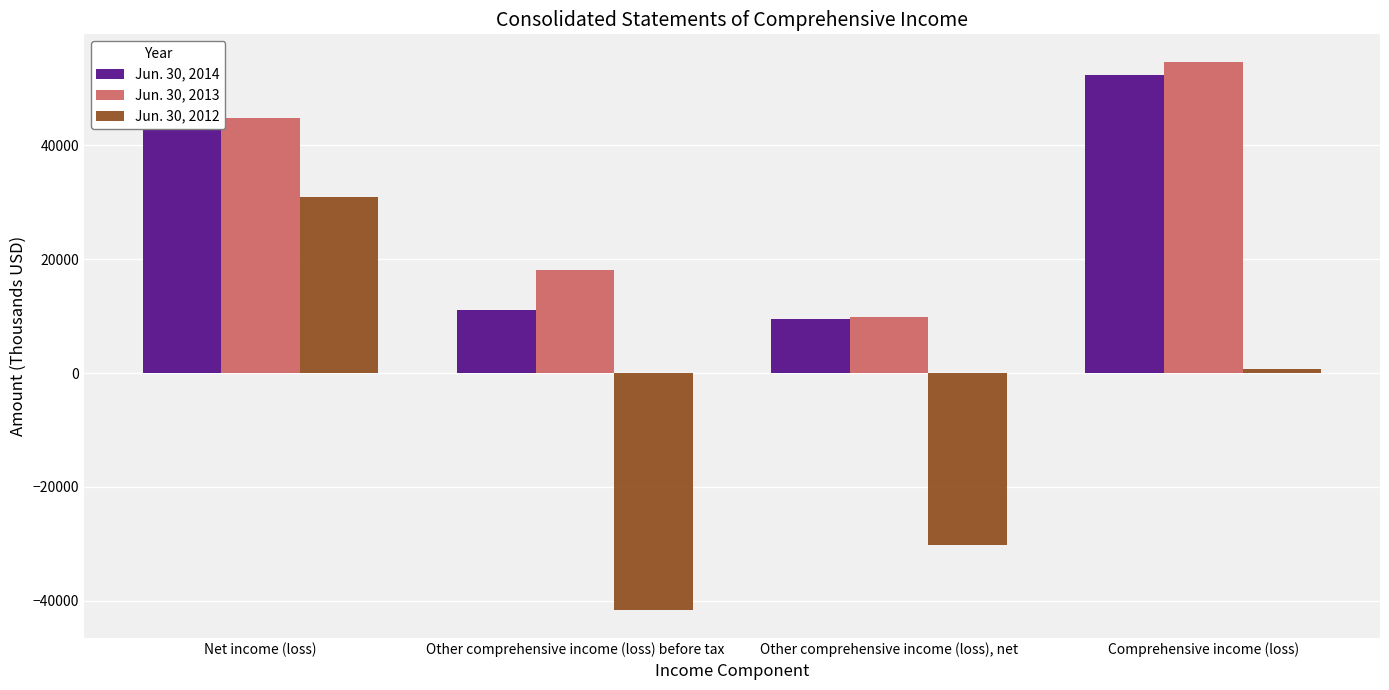

At Net income (loss), list the series in order from largest to smallest.

Jun. 30, 2013, Jun. 30, 2014, Jun. 30, 2012